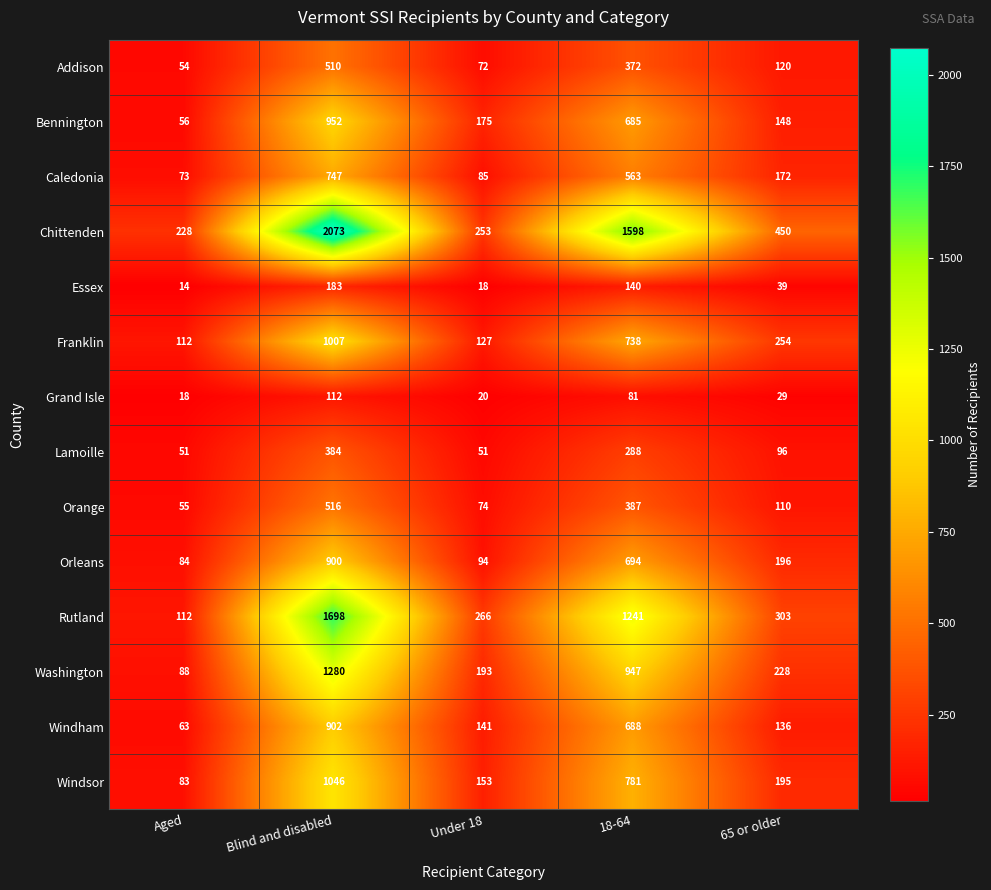

The Orleans series shows 1481 at Blind and disabled. True or false?

False